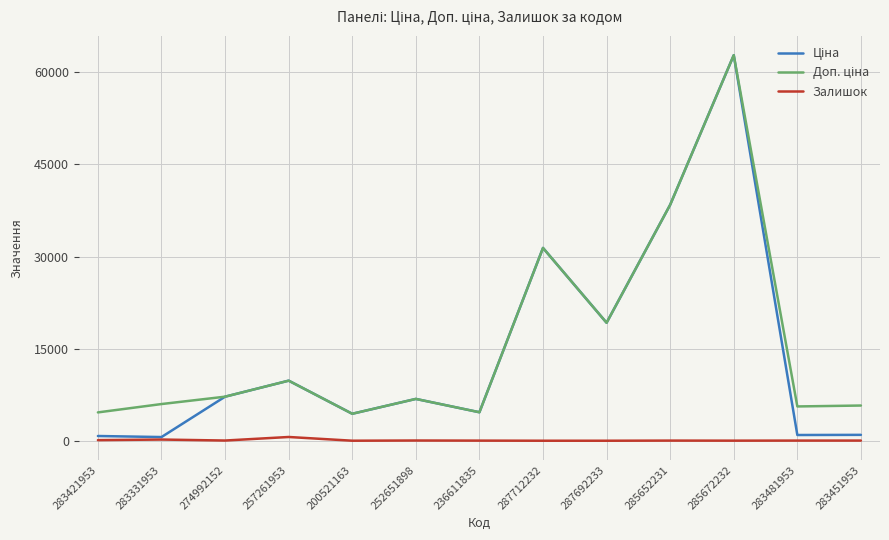

At which category is the sum across all series the highest?

285672232